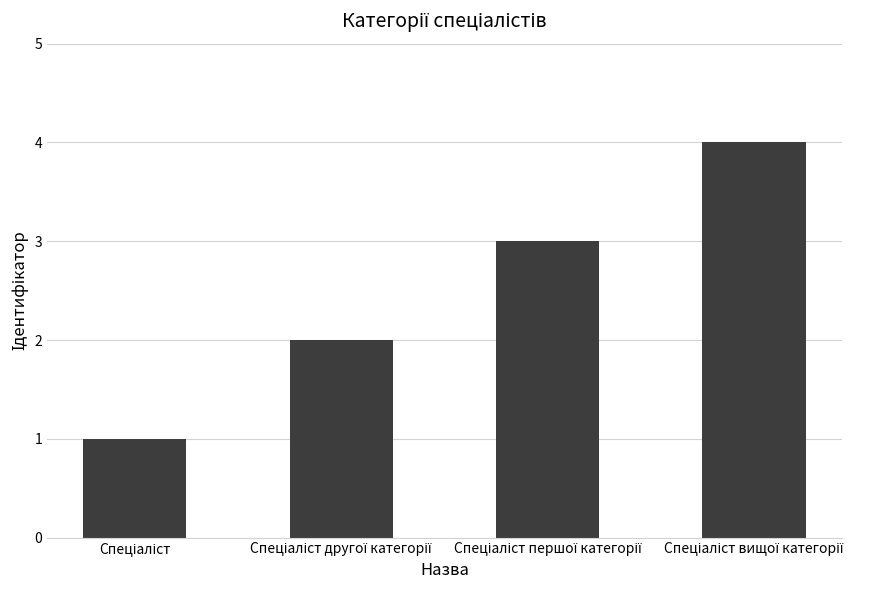

What is the greatest value displayed?

4